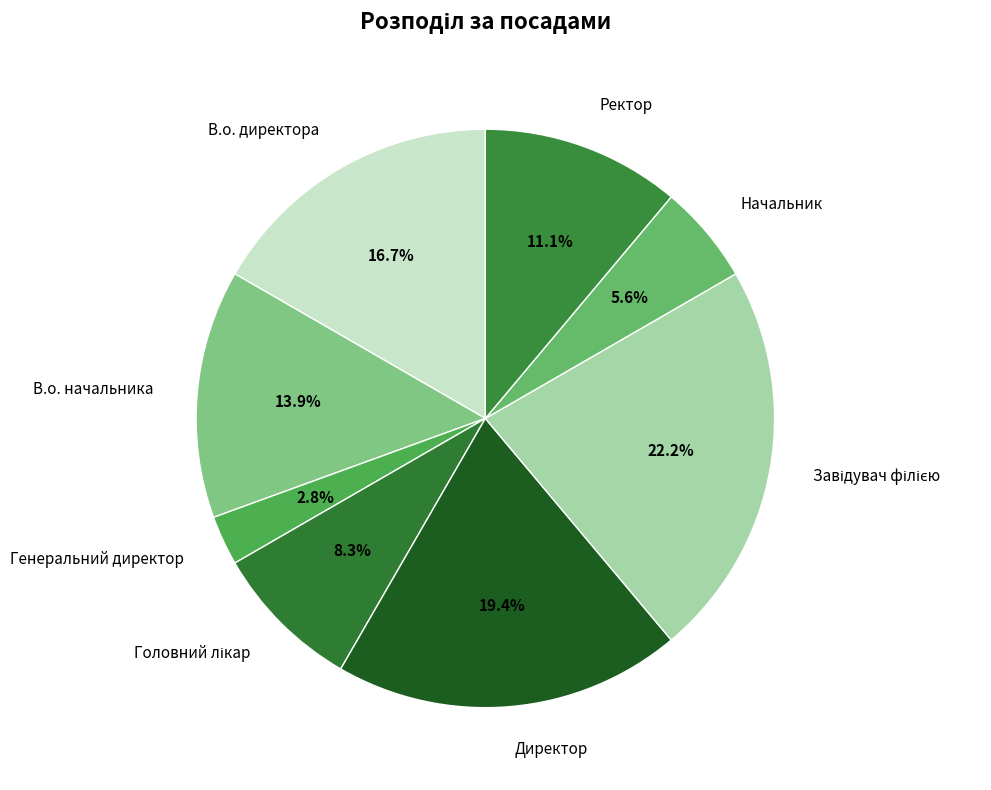

Which slice is the smallest?

Генеральний директор